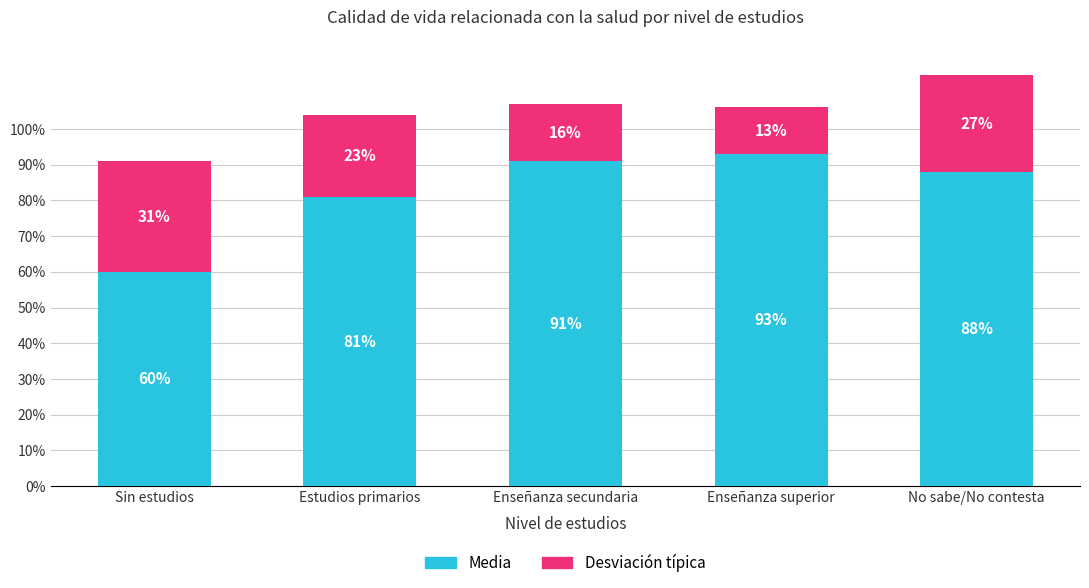

Which series has the largest range (max minus min)?

Media